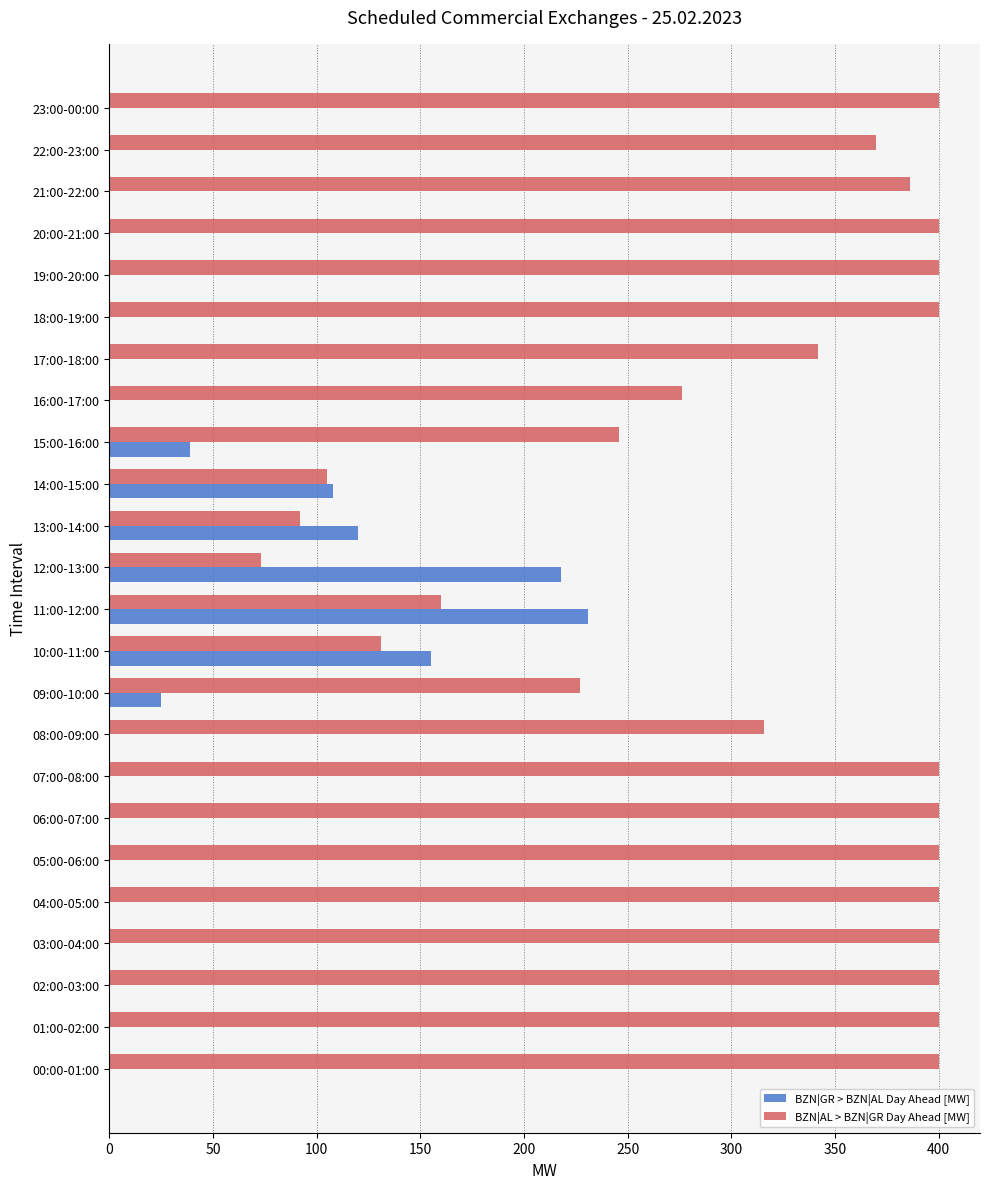

What are all the series names shown in the legend?

BZN|GR > BZN|AL Day Ahead [MW], BZN|AL > BZN|GR Day Ahead [MW]